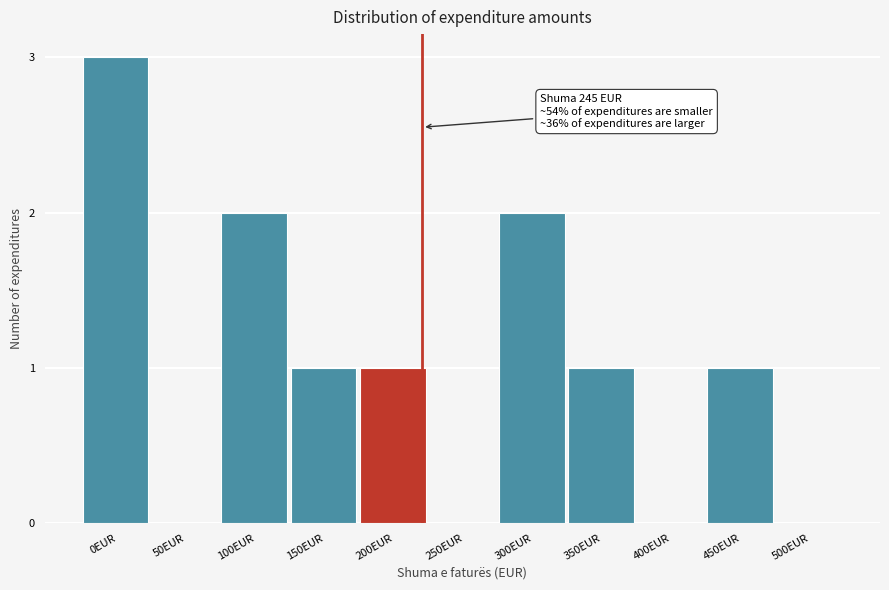

Reading left to right, transcribe all the data shown in this chart.

0EUR=3	50EUR=0	100EUR=2	150EUR=1	200EUR=1	250EUR=0	300EUR=2	350EUR=1	400EUR=0	450EUR=1	500EUR=0